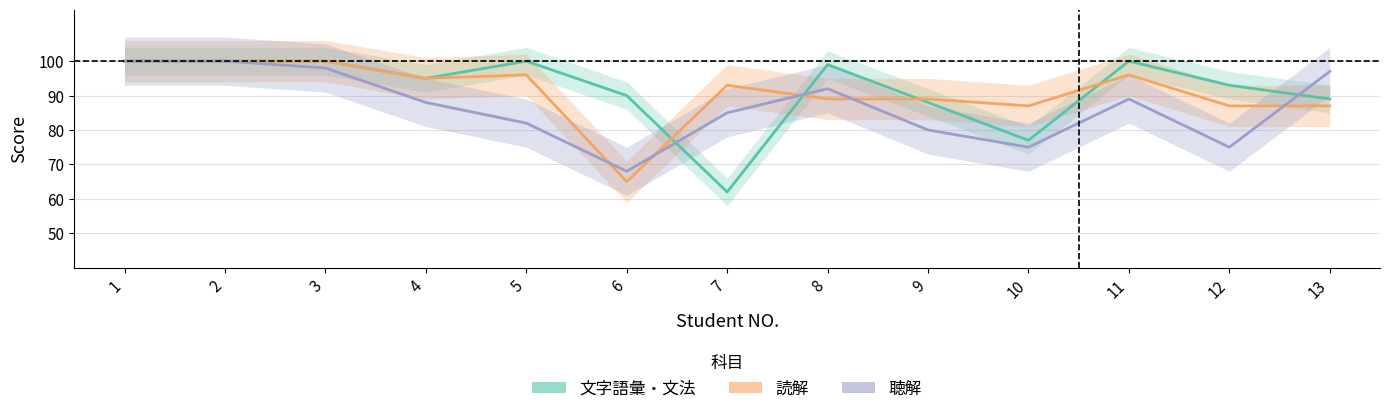

How many interior local peaks does the 聴解 series have?

2